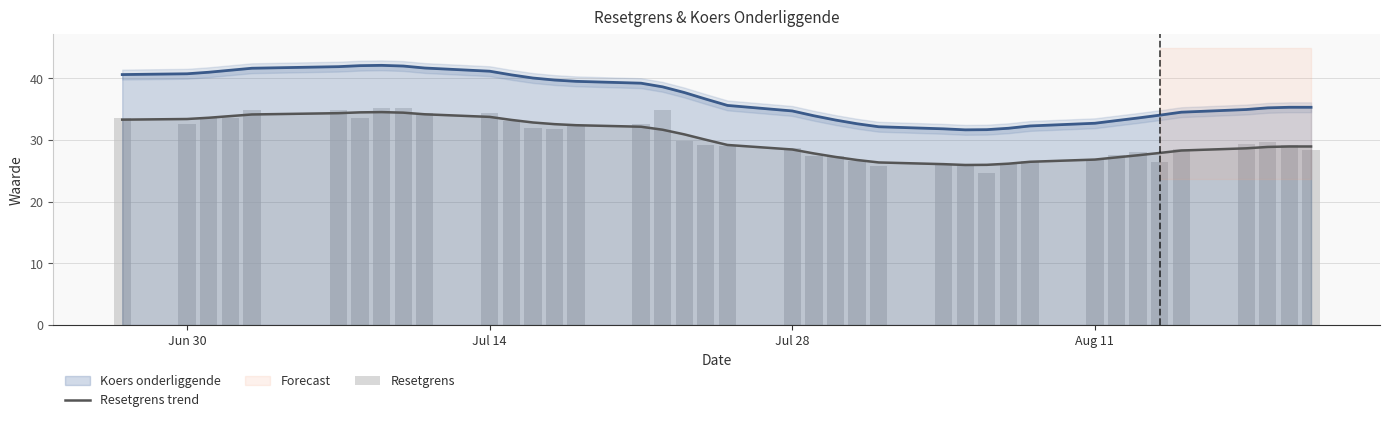

What is the sum of all Resetgrens values?

1179.5